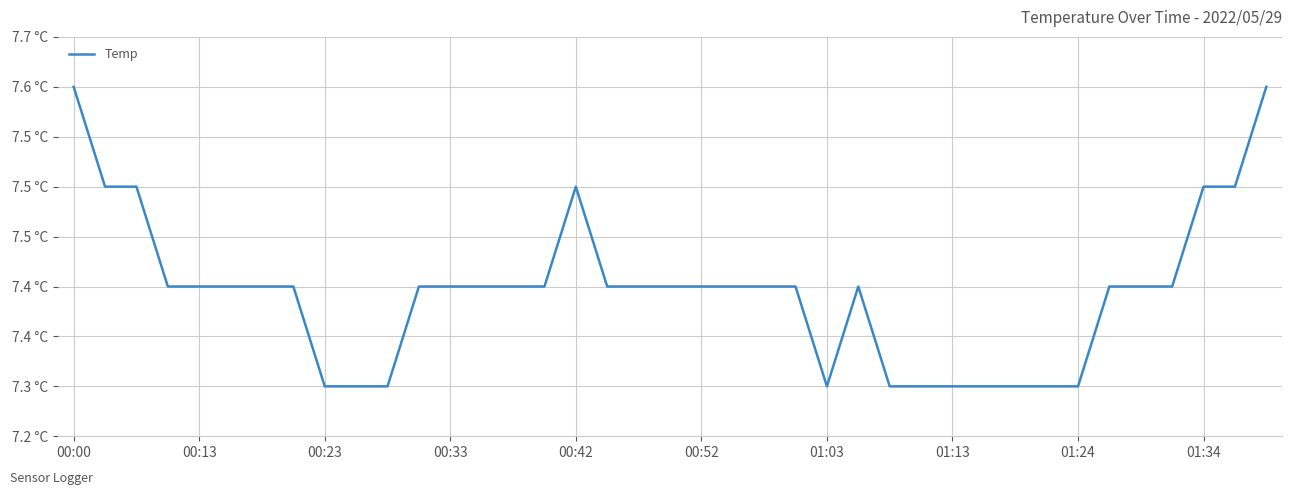

What is the greatest value displayed?

7.6